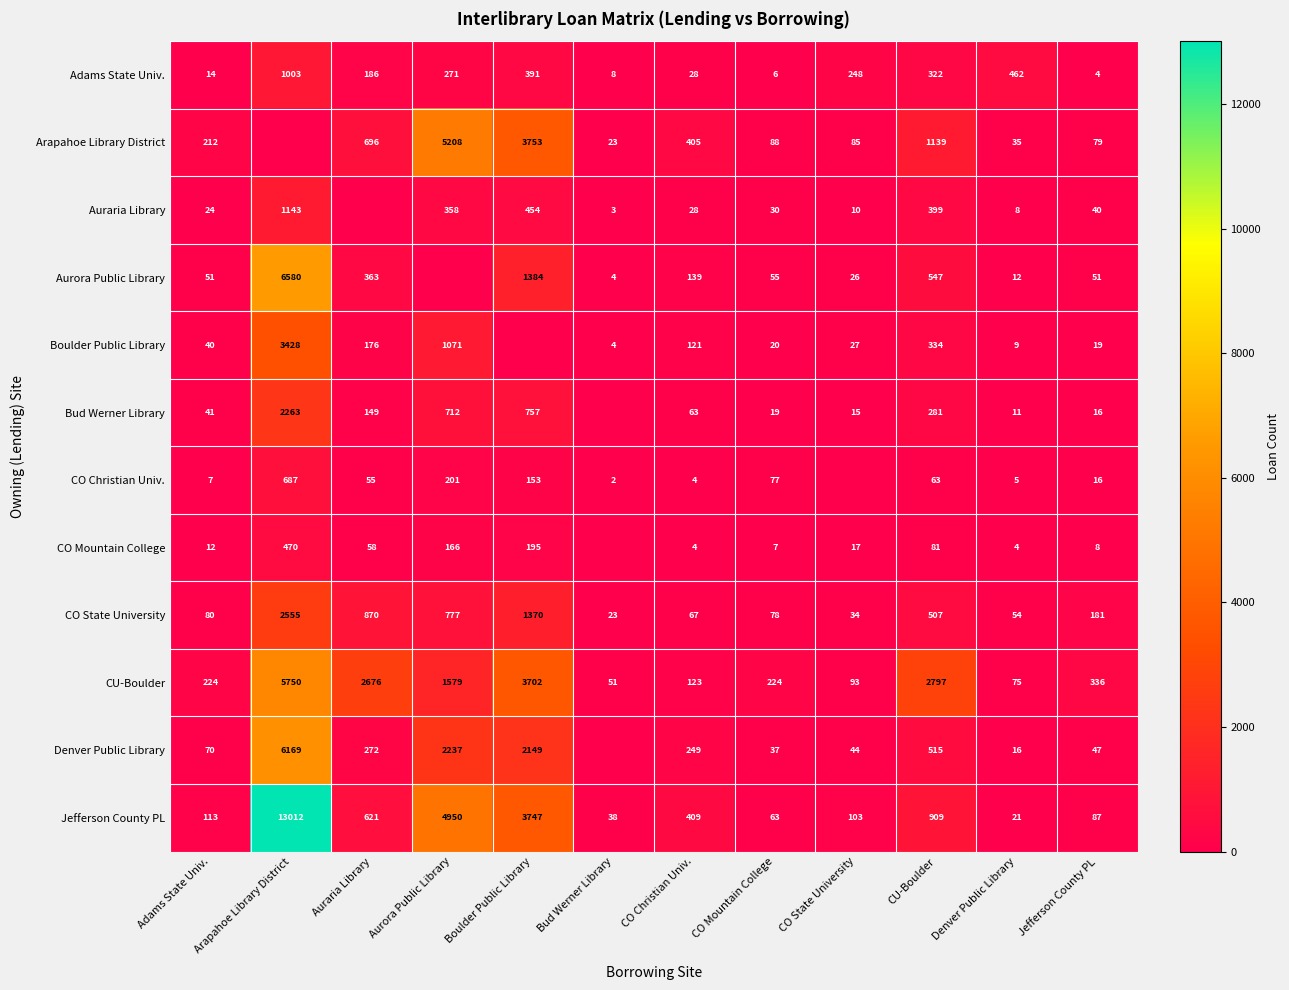

Rank the series at Denver Public Library from lowest to highest value.

CO Mountain College, CO Christian Univ., Auraria Library, Boulder Public Library, Bud Werner Library, Aurora Public Library, Denver Public Library, Jefferson County PL, Arapahoe Library District, CO State University, CU-Boulder, Adams State Univ.